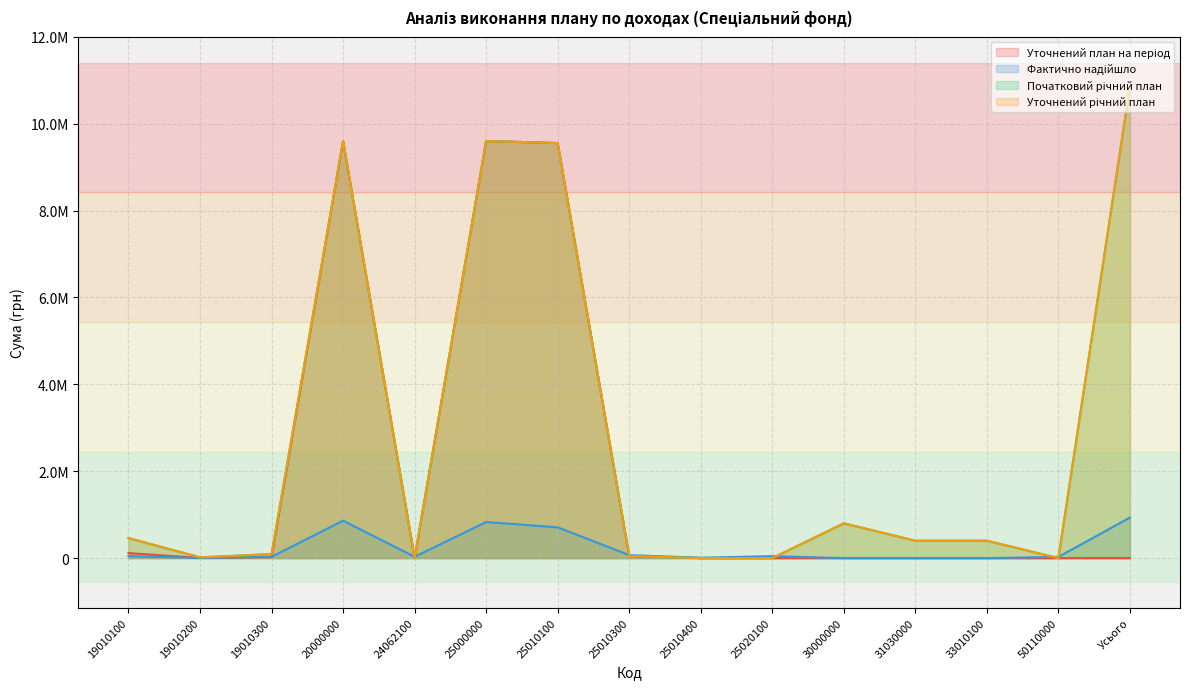

What are all the series names shown in the legend?

Уточнений план на період, Фактично надійшло, Початковий річний план, Уточнений річний план